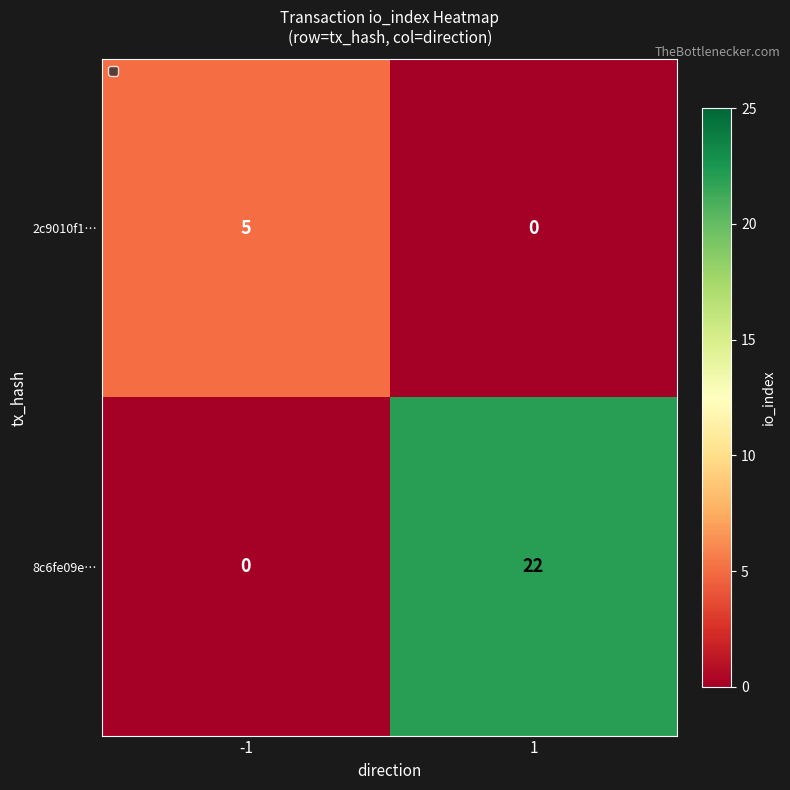

What is the highest value of the 8c6fe09e… series?

22